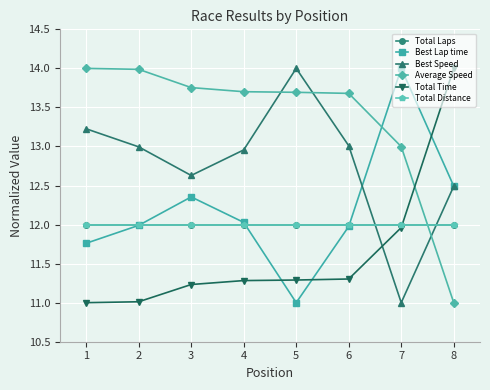

At which label does Total Time reach its peak?

8